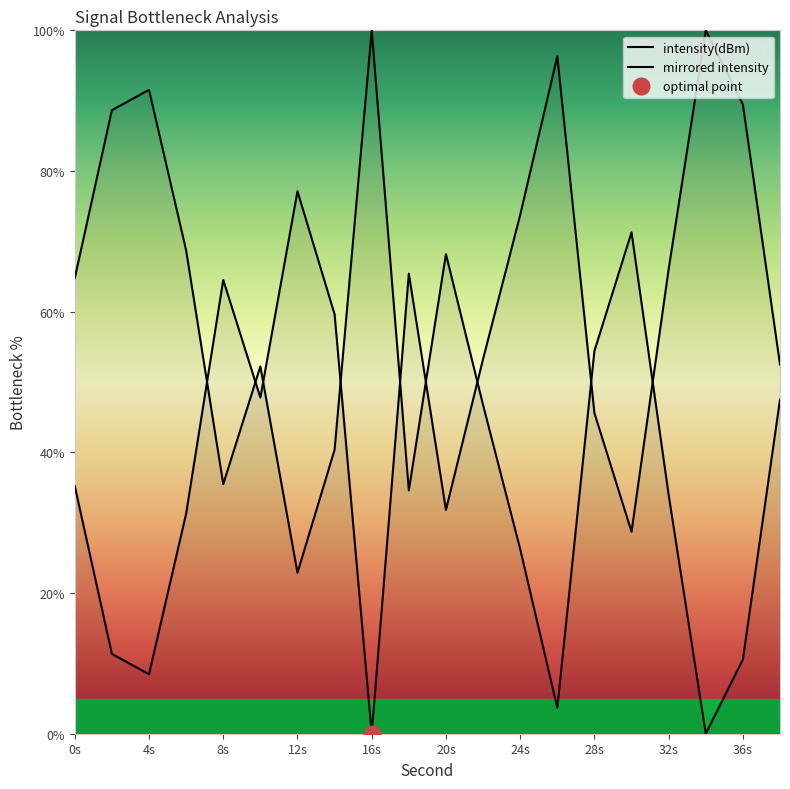

What is the value of the 3rd point from the left?

8.5